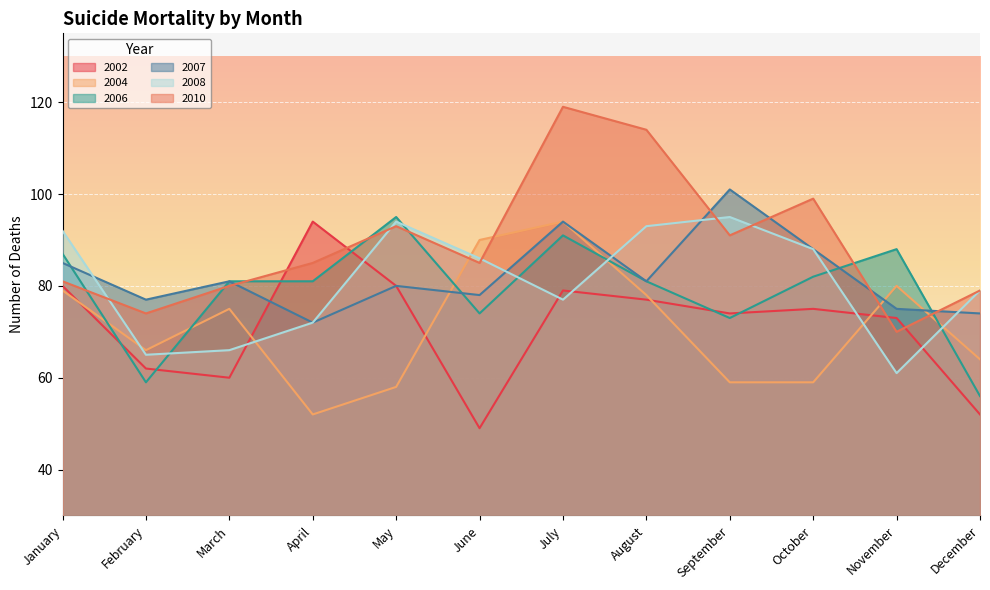

How many interior local peaks does the 2008 series have?

2